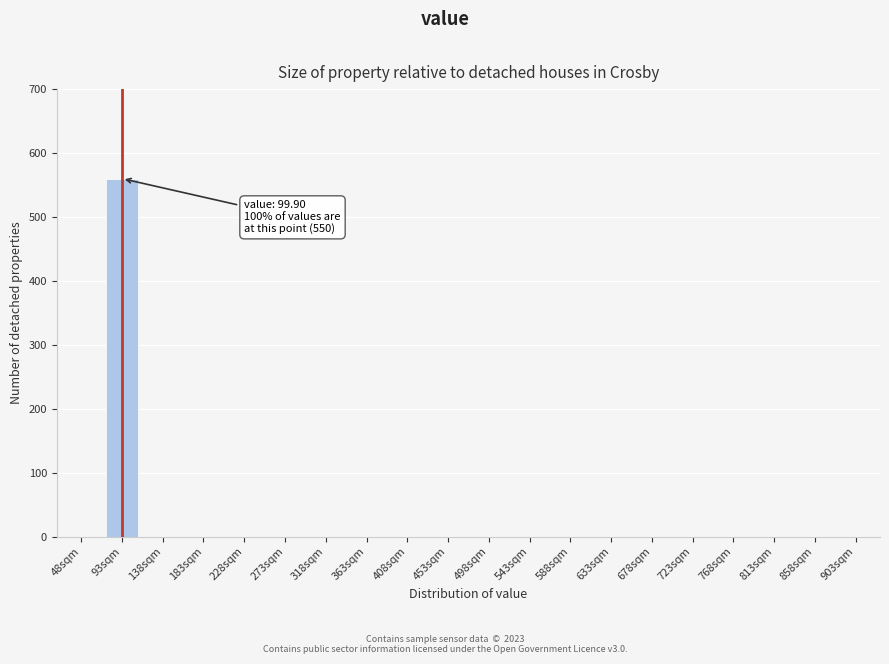

Reading left to right, transcribe all the data shown in this chart.

48sqm=0	93sqm=560	138sqm=0	183sqm=0	228sqm=0	273sqm=0	318sqm=0	363sqm=0	408sqm=0	453sqm=0	498sqm=0	543sqm=0	588sqm=0	633sqm=0	678sqm=0	723sqm=0	768sqm=0	813sqm=0	858sqm=0	903sqm=0